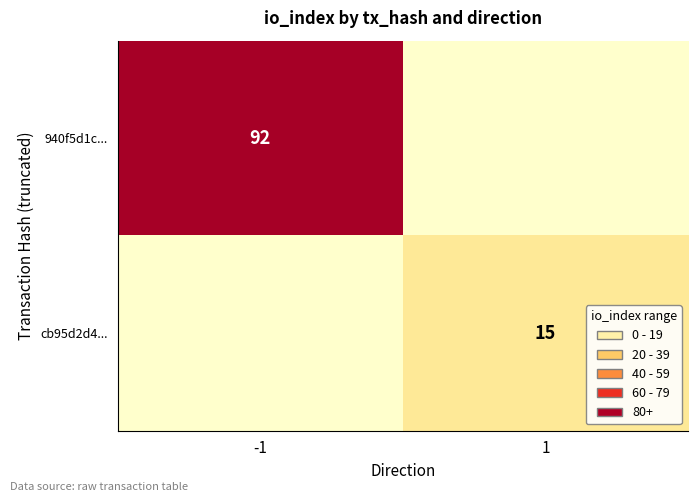

Is it true that 940f5d1c... equals 152 at -1?

False